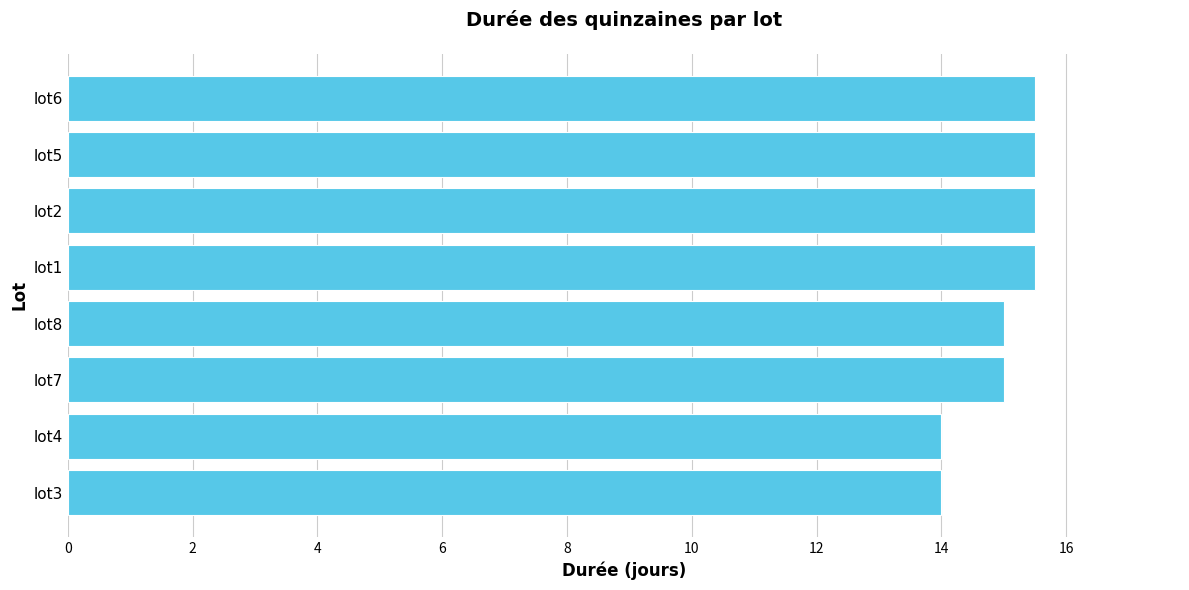

What is the minimum value shown in the chart?

14.0